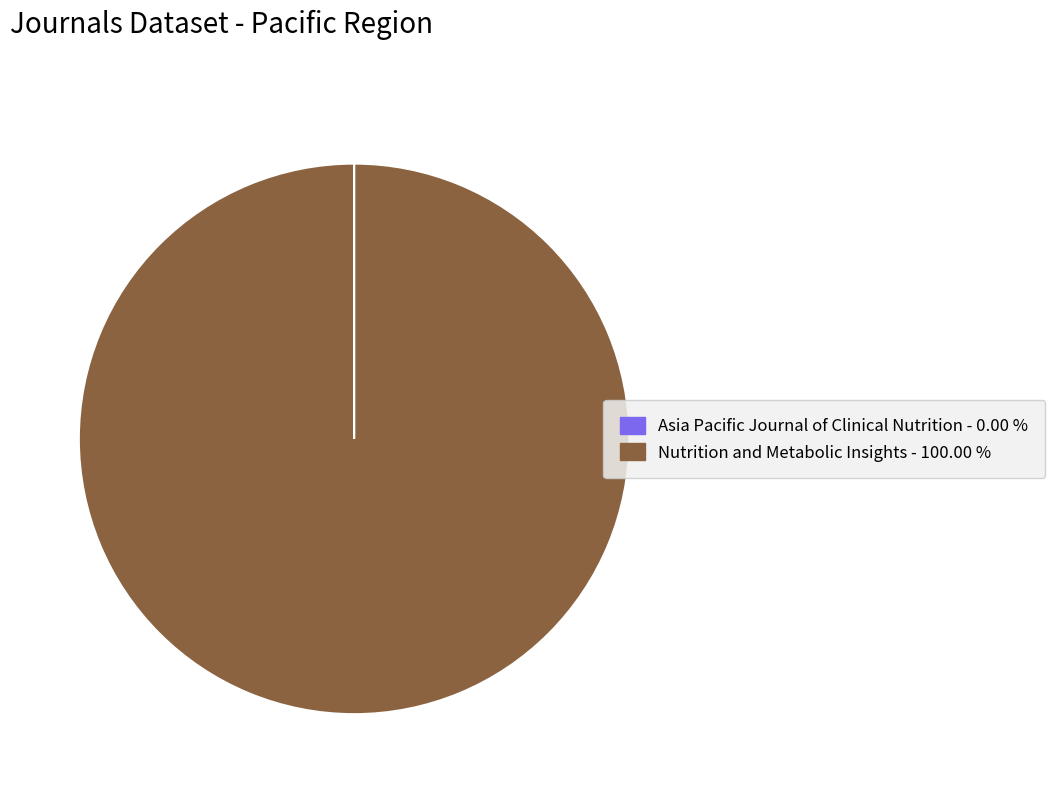

Is there any slice that represents more than half of the pie?

Yes